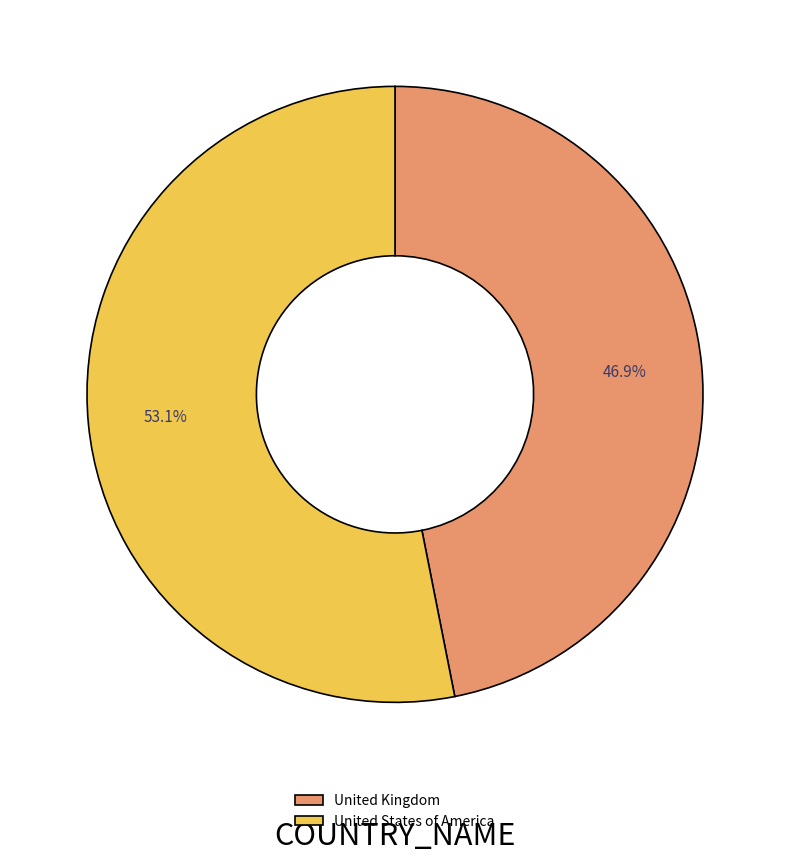

To the nearest percent, what portion does United States of America represent?

53%